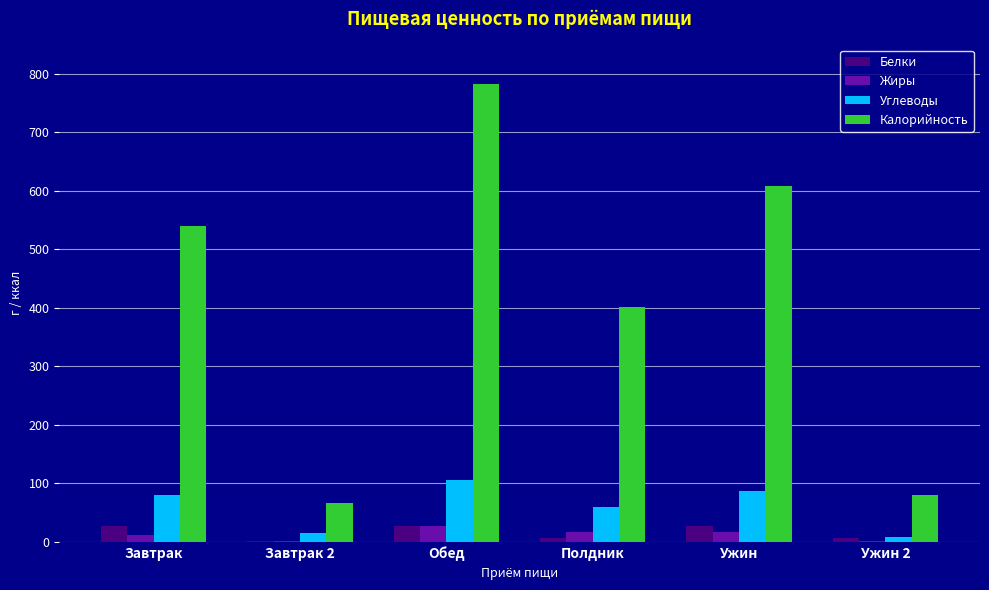

What is the sum of all Белки values?

95.0